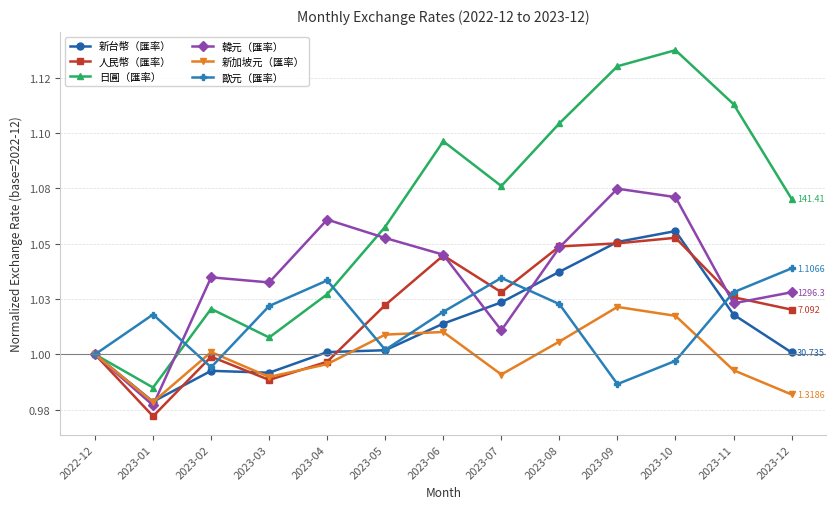

What are all the series names shown in the legend?

新台幣（匯率）, 人民幣（匯率）, 日圓（匯率）, 韓元（匯率）, 新加坡元（匯率）, 歐元（匯率）